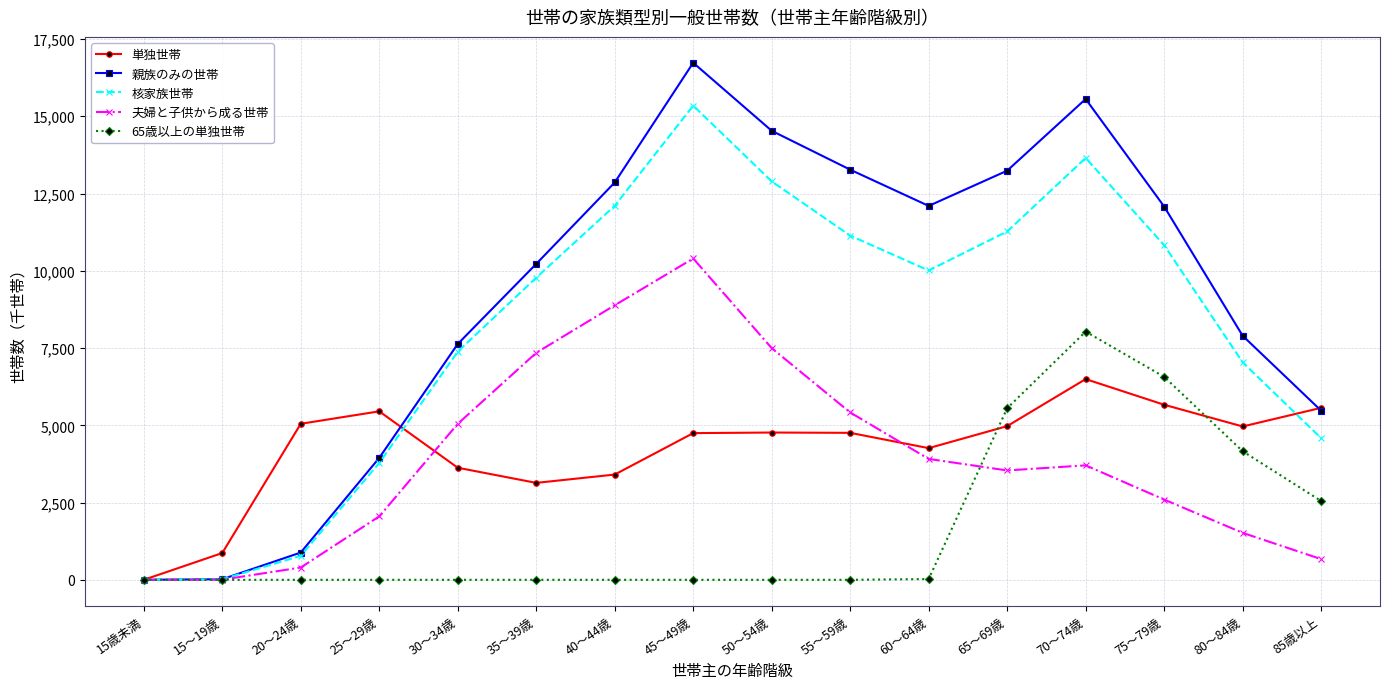

Rank the series by their maximum value, from highest to lowest.

親族のみの世帯, 核家族世帯, 夫婦と子供から成る世帯, 65歳以上の単独世帯, 単独世帯